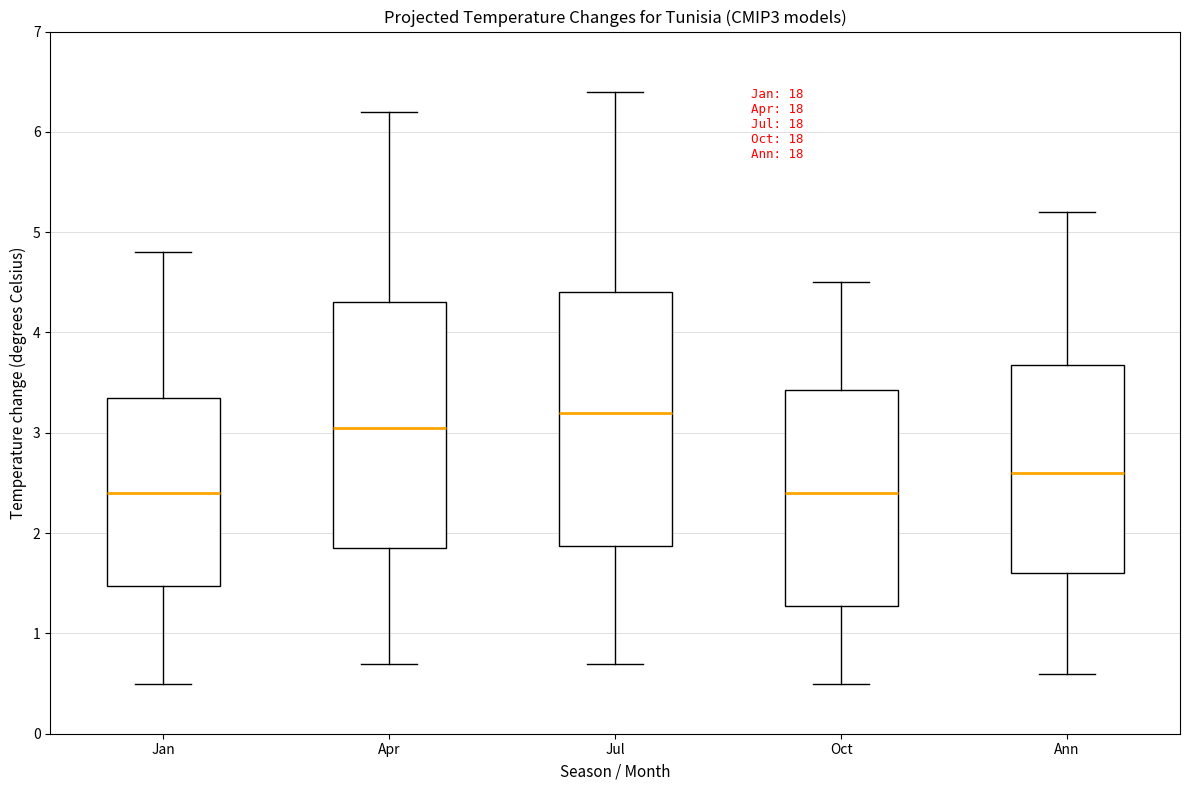

Reading left to right, read every box against the y-axis: the position of its median line, the range the box covers, and the ends of its whiskers. The values are not printed on the chart, so give them approximately, as read against the axis.

Jan: median 2.4, box 1.5 to 3.4, whiskers 0.5 to 4.8
Apr: median 3.1, box 1.9 to 4.3, whiskers 0.7 to 6.2
Jul: median 3.2, box 1.9 to 4.4, whiskers 0.7 to 6.4
Oct: median 2.4, box 1.3 to 3.4, whiskers 0.5 to 4.5
Ann: median 2.6, box 1.6 to 3.7, whiskers 0.6 to 5.2